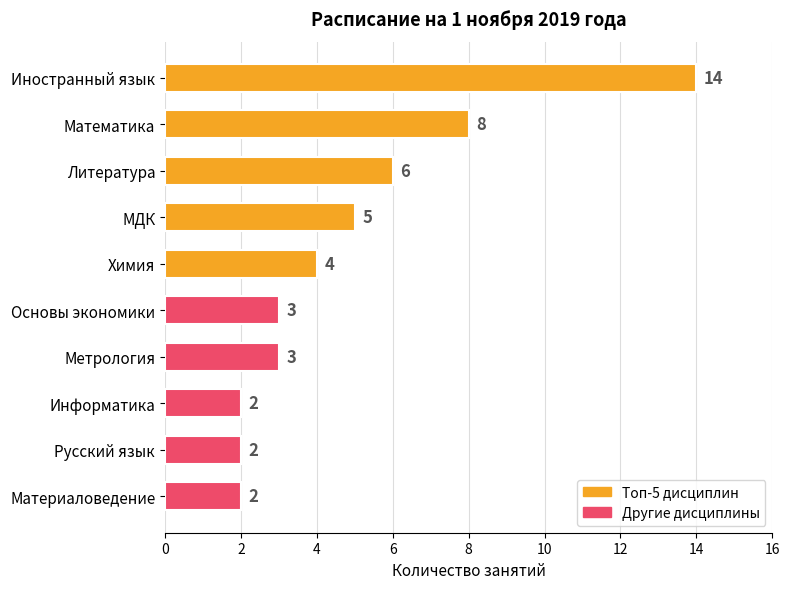

What position from the bottom is Литература?

8